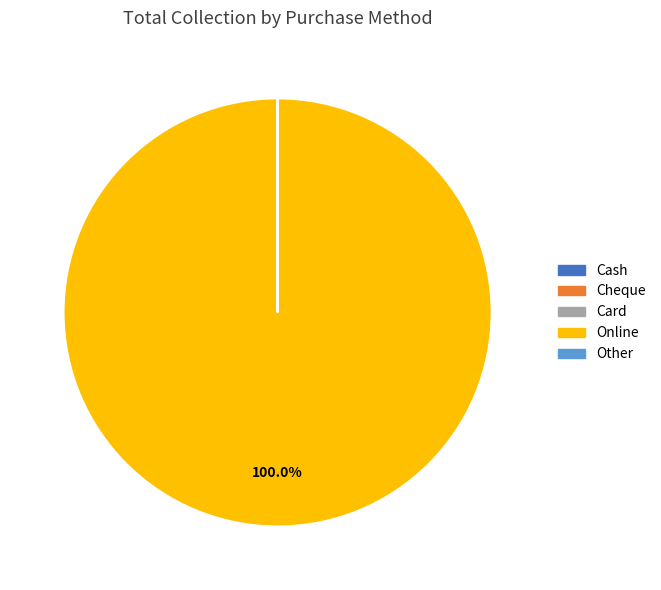

What is the largest slice in the pie chart?

Online